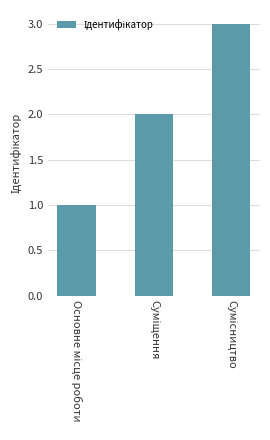

What is the maximum value shown in the chart?

3